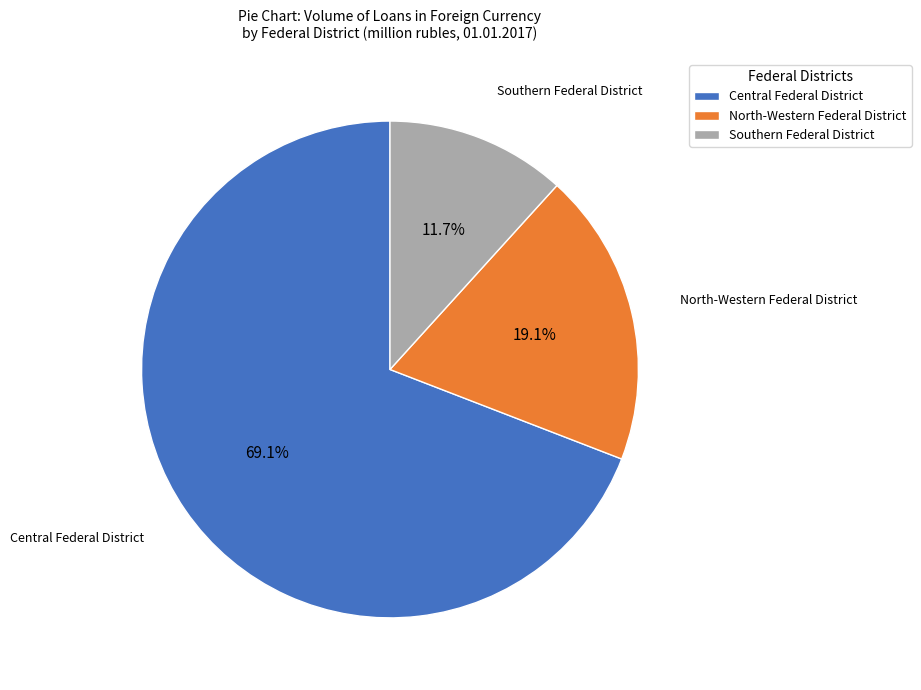

What is the smallest slice in the pie chart?

Southern Federal District